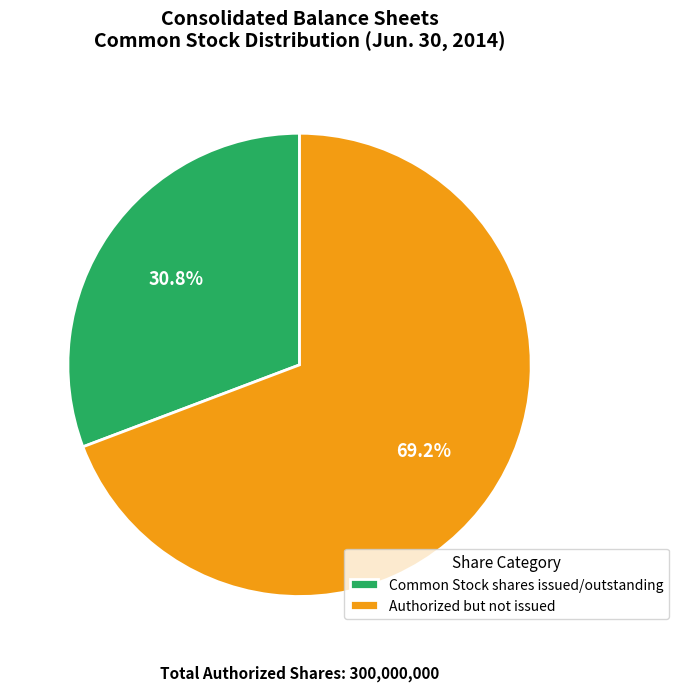

Do Authorized but not issued and Common Stock shares issued/outstanding together represent more than half of the pie?

Yes